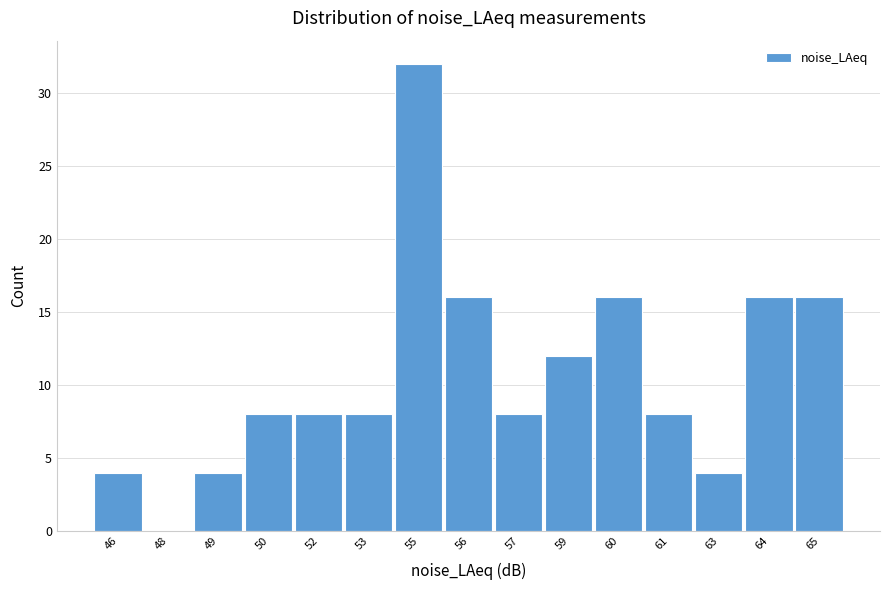

Reading left to right, transcribe all the data shown in this chart.

46=4	48=0	49=4	50=8	52=8	53=8	55=32	56=16	57=8	59=12	60=16	61=8	63=4	64=16	65=16